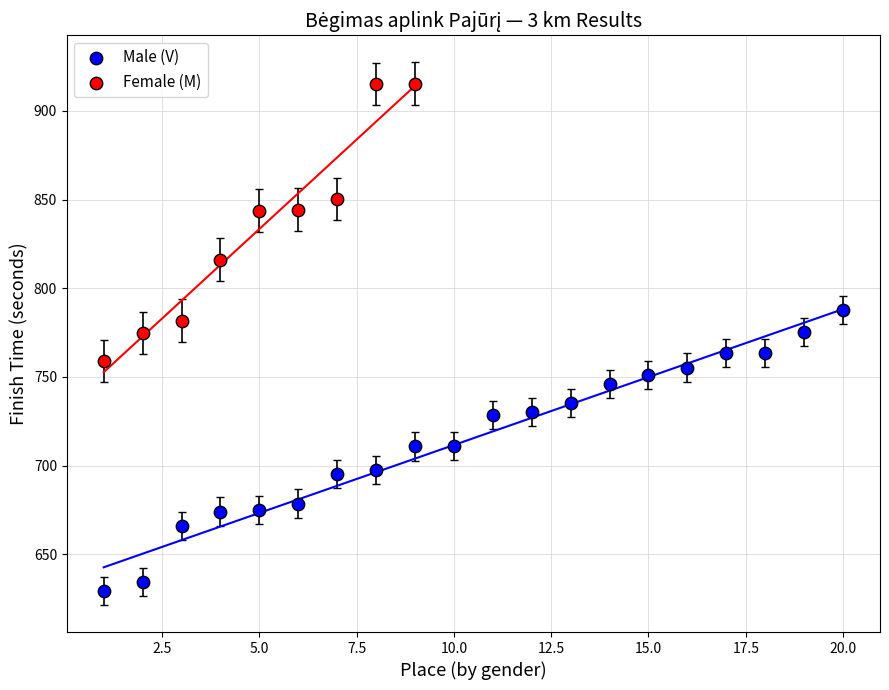

Which series reaches the maximum Y coordinate?

Female (M)